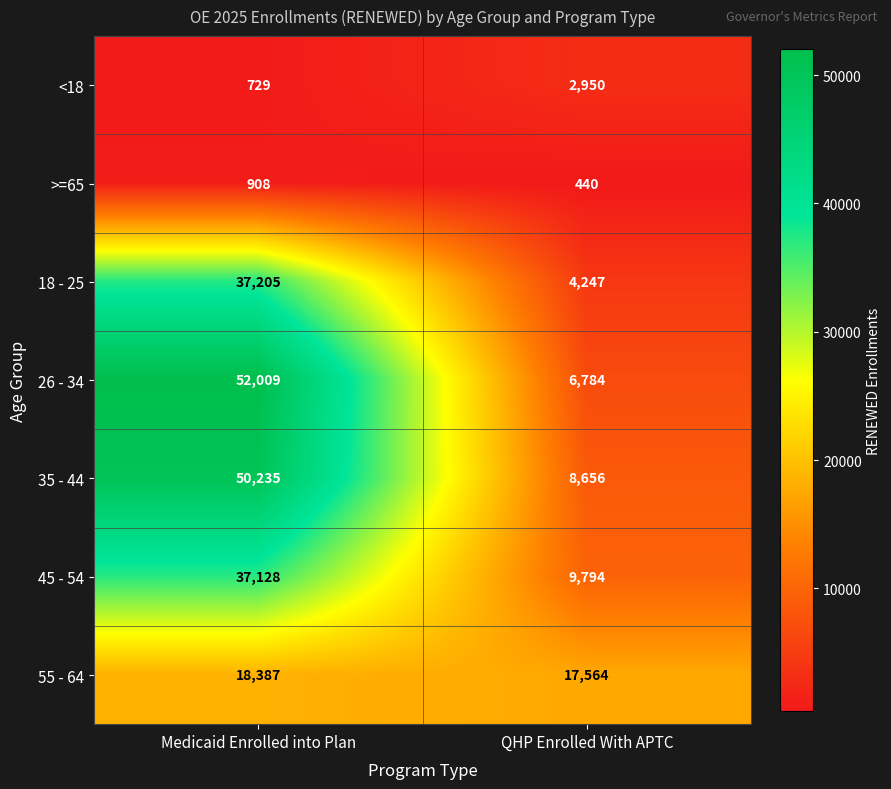

At which category is the sum across all series the highest?

Medicaid Enrolled into Plan